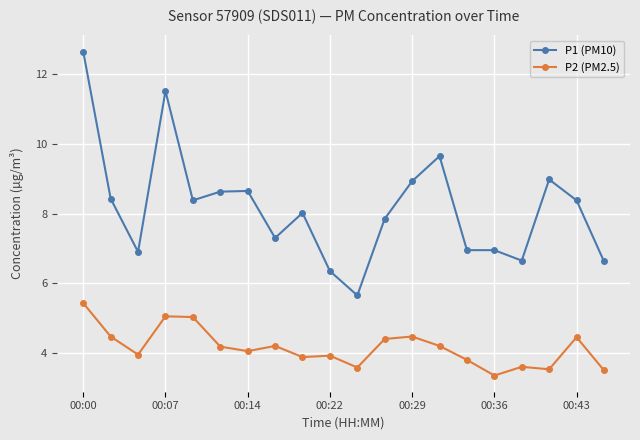

Rank the series by their average value, from highest to lowest.

P1 (PM10), P2 (PM2.5)